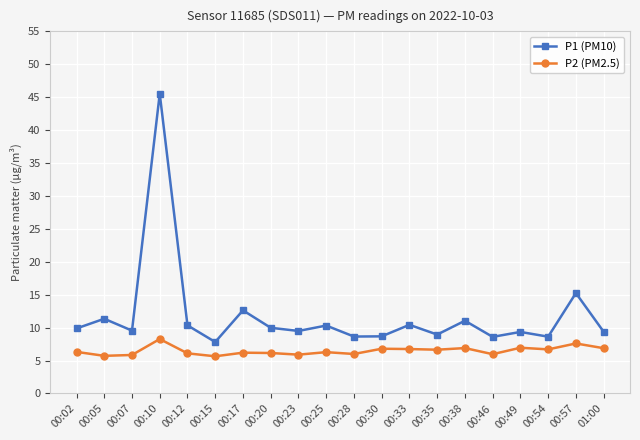

At which category does P1 (PM10) reach its first local valley?

00:07